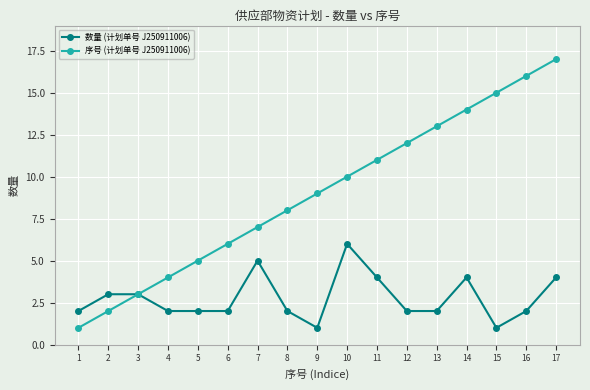

Which series has the largest range (max minus min)?

序号 (计划单号 J250911006)